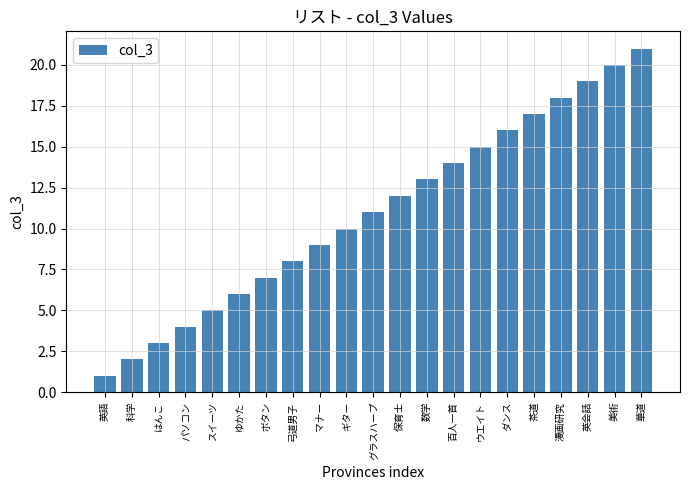

Reading right to left, list all the values displayed in this chart.

華道=21	美術=20	英会話=19	漫画研究=18	茶道=17	ダンス=16	ウエイト=15	百人一首=14	数学=13	保育士=12	グラスハープ=11	ギター=10	マナー=9	弓道男子=8	ボタン=7	ゆかた=6	スイーツ=5	パソコン=4	はんこ=3	科学=2	英語=1